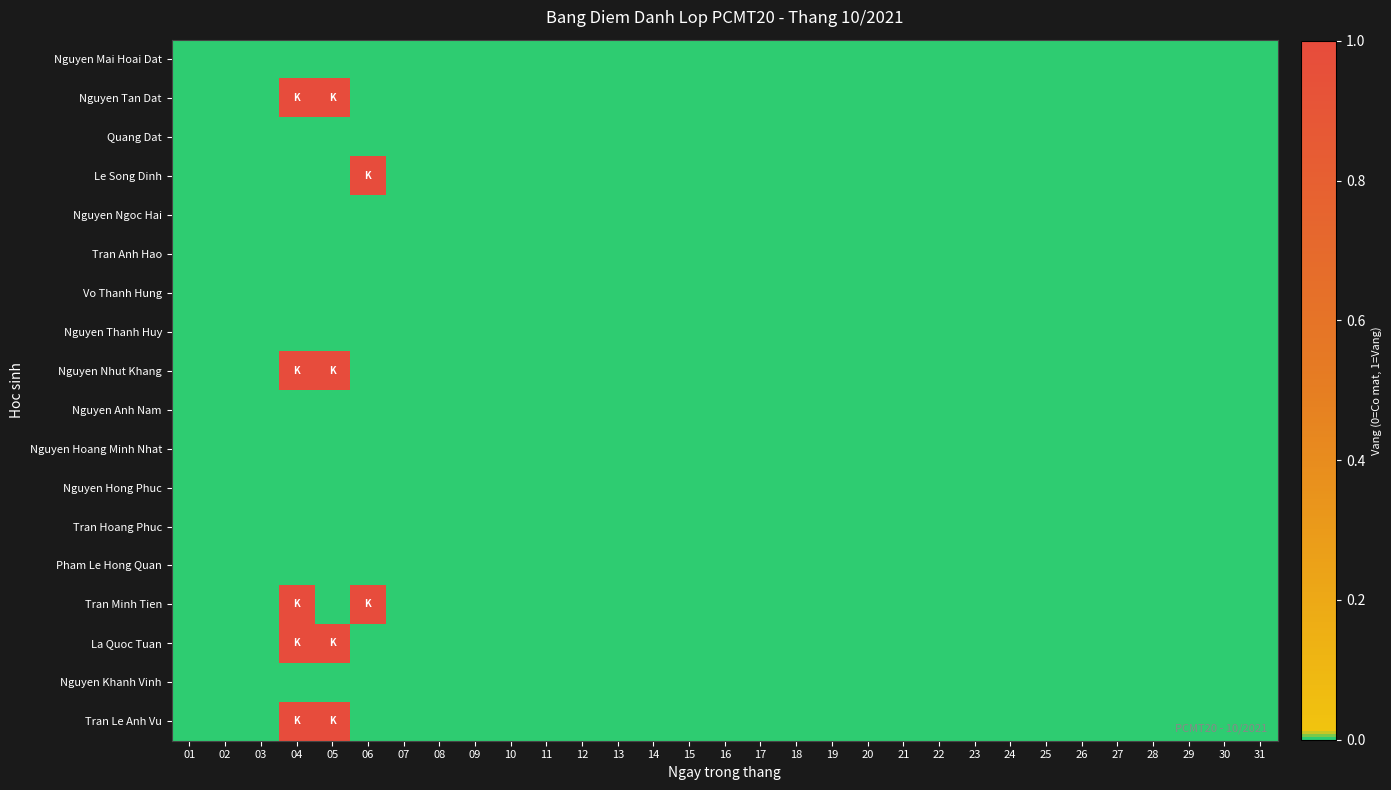

Reading left to right, extract all data points from this chart.

Nguyen Mai Hoai Dat: 01=0	02=0	03=0	04=0	05=0	06=0	07=0	08=0	09=0	10=0	11=0	12=0	13=0	14=0	15=0	16=0	17=0	18=0	19=0	20=0	21=0	22=0	23=0	24=0	25=0	26=0	27=0	28=0	29=0	30=0	31=0
Nguyen Tan Dat: 01=0	02=0	03=0	04=1	05=1	06=0	07=0	08=0	09=0	10=0	11=0	12=0	13=0	14=0	15=0	16=0	17=0	18=0	19=0	20=0	21=0	22=0	23=0	24=0	25=0	26=0	27=0	28=0	29=0	30=0	31=0
Quang Dat: 01=0	02=0	03=0	04=0	05=0	06=0	07=0	08=0	09=0	10=0	11=0	12=0	13=0	14=0	15=0	16=0	17=0	18=0	19=0	20=0	21=0	22=0	23=0	24=0	25=0	26=0	27=0	28=0	29=0	30=0	31=0
Le Song Dinh: 01=0	02=0	03=0	04=0	05=0	06=1	07=0	08=0	09=0	10=0	11=0	12=0	13=0	14=0	15=0	16=0	17=0	18=0	19=0	20=0	21=0	22=0	23=0	24=0	25=0	26=0	27=0	28=0	29=0	30=0	31=0
Nguyen Ngoc Hai: 01=0	02=0	03=0	04=0	05=0	06=0	07=0	08=0	09=0	10=0	11=0	12=0	13=0	14=0	15=0	16=0	17=0	18=0	19=0	20=0	21=0	22=0	23=0	24=0	25=0	26=0	27=0	28=0	29=0	30=0	31=0
Tran Anh Hao: 01=0	02=0	03=0	04=0	05=0	06=0	07=0	08=0	09=0	10=0	11=0	12=0	13=0	14=0	15=0	16=0	17=0	18=0	19=0	20=0	21=0	22=0	23=0	24=0	25=0	26=0	27=0	28=0	29=0	30=0	31=0
Vo Thanh Hung: 01=0	02=0	03=0	04=0	05=0	06=0	07=0	08=0	09=0	10=0	11=0	12=0	13=0	14=0	15=0	16=0	17=0	18=0	19=0	20=0	21=0	22=0	23=0	24=0	25=0	26=0	27=0	28=0	29=0	30=0	31=0
Nguyen Thanh Huy: 01=0	02=0	03=0	04=0	05=0	06=0	07=0	08=0	09=0	10=0	11=0	12=0	13=0	14=0	15=0	16=0	17=0	18=0	19=0	20=0	21=0	22=0	23=0	24=0	25=0	26=0	27=0	28=0	29=0	30=0	31=0
Nguyen Nhut Khang: 01=0	02=0	03=0	04=1	05=1	06=0	07=0	08=0	09=0	10=0	11=0	12=0	13=0	14=0	15=0	16=0	17=0	18=0	19=0	20=0	21=0	22=0	23=0	24=0	25=0	26=0	27=0	28=0	29=0	30=0	31=0
Nguyen Anh Nam: 01=0	02=0	03=0	04=0	05=0	06=0	07=0	08=0	09=0	10=0	11=0	12=0	13=0	14=0	15=0	16=0	17=0	18=0	19=0	20=0	21=0	22=0	23=0	24=0	25=0	26=0	27=0	28=0	29=0	30=0	31=0
Nguyen Hoang Minh Nhat: 01=0	02=0	03=0	04=0	05=0	06=0	07=0	08=0	09=0	10=0	11=0	12=0	13=0	14=0	15=0	16=0	17=0	18=0	19=0	20=0	21=0	22=0	23=0	24=0	25=0	26=0	27=0	28=0	29=0	30=0	31=0
Nguyen Hong Phuc: 01=0	02=0	03=0	04=0	05=0	06=0	07=0	08=0	09=0	10=0	11=0	12=0	13=0	14=0	15=0	16=0	17=0	18=0	19=0	20=0	21=0	22=0	23=0	24=0	25=0	26=0	27=0	28=0	29=0	30=0	31=0
Tran Hoang Phuc: 01=0	02=0	03=0	04=0	05=0	06=0	07=0	08=0	09=0	10=0	11=0	12=0	13=0	14=0	15=0	16=0	17=0	18=0	19=0	20=0	21=0	22=0	23=0	24=0	25=0	26=0	27=0	28=0	29=0	30=0	31=0
Pham Le Hong Quan: 01=0	02=0	03=0	04=0	05=0	06=0	07=0	08=0	09=0	10=0	11=0	12=0	13=0	14=0	15=0	16=0	17=0	18=0	19=0	20=0	21=0	22=0	23=0	24=0	25=0	26=0	27=0	28=0	29=0	30=0	31=0
Tran Minh Tien: 01=0	02=0	03=0	04=1	05=0	06=1	07=0	08=0	09=0	10=0	11=0	12=0	13=0	14=0	15=0	16=0	17=0	18=0	19=0	20=0	21=0	22=0	23=0	24=0	25=0	26=0	27=0	28=0	29=0	30=0	31=0
La Quoc Tuan: 01=0	02=0	03=0	04=1	05=1	06=0	07=0	08=0	09=0	10=0	11=0	12=0	13=0	14=0	15=0	16=0	17=0	18=0	19=0	20=0	21=0	22=0	23=0	24=0	25=0	26=0	27=0	28=0	29=0	30=0	31=0
Nguyen Khanh Vinh: 01=0	02=0	03=0	04=0	05=0	06=0	07=0	08=0	09=0	10=0	11=0	12=0	13=0	14=0	15=0	16=0	17=0	18=0	19=0	20=0	21=0	22=0	23=0	24=0	25=0	26=0	27=0	28=0	29=0	30=0	31=0
Tran Le Anh Vu: 01=0	02=0	03=0	04=1	05=1	06=0	07=0	08=0	09=0	10=0	11=0	12=0	13=0	14=0	15=0	16=0	17=0	18=0	19=0	20=0	21=0	22=0	23=0	24=0	25=0	26=0	27=0	28=0	29=0	30=0	31=0